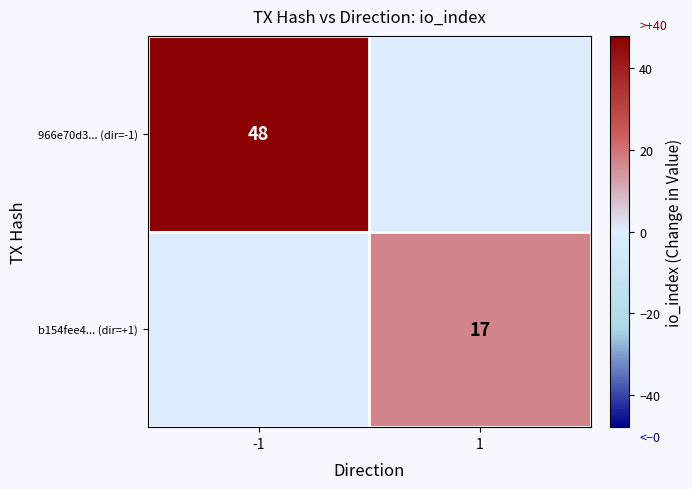

The value of 966e70d3... (dir=-1) at -1 is 48. True or false?

True